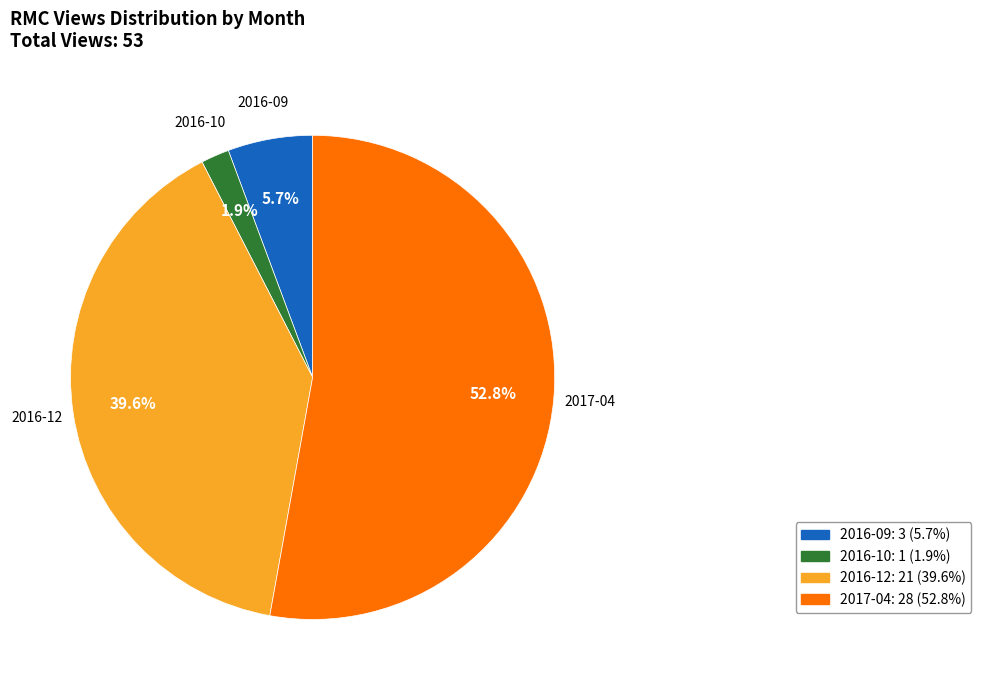

Is there any slice that represents more than half of the pie?

Yes